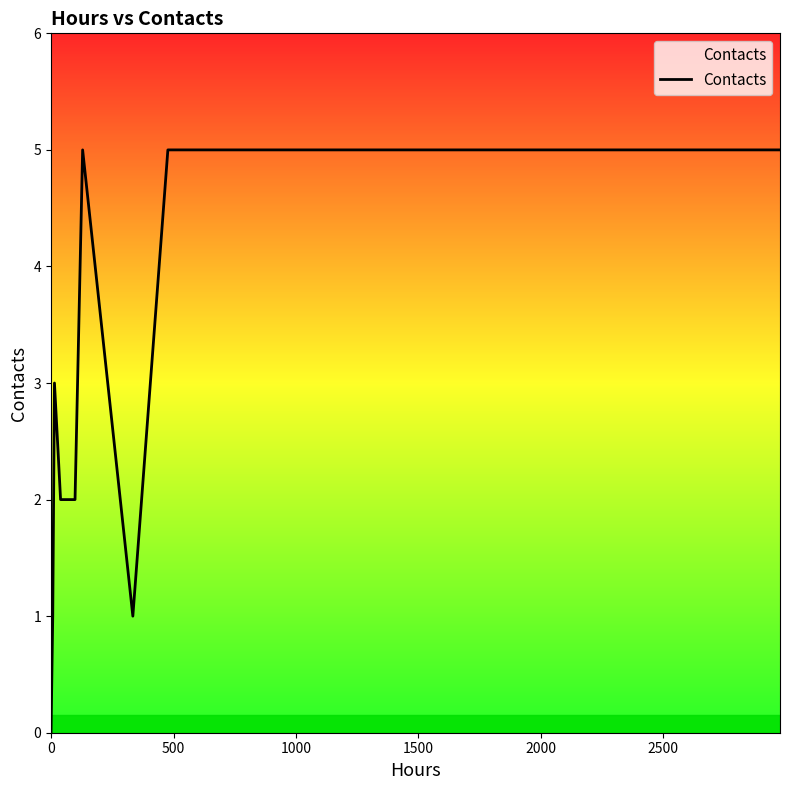

What is the greatest value displayed?

5